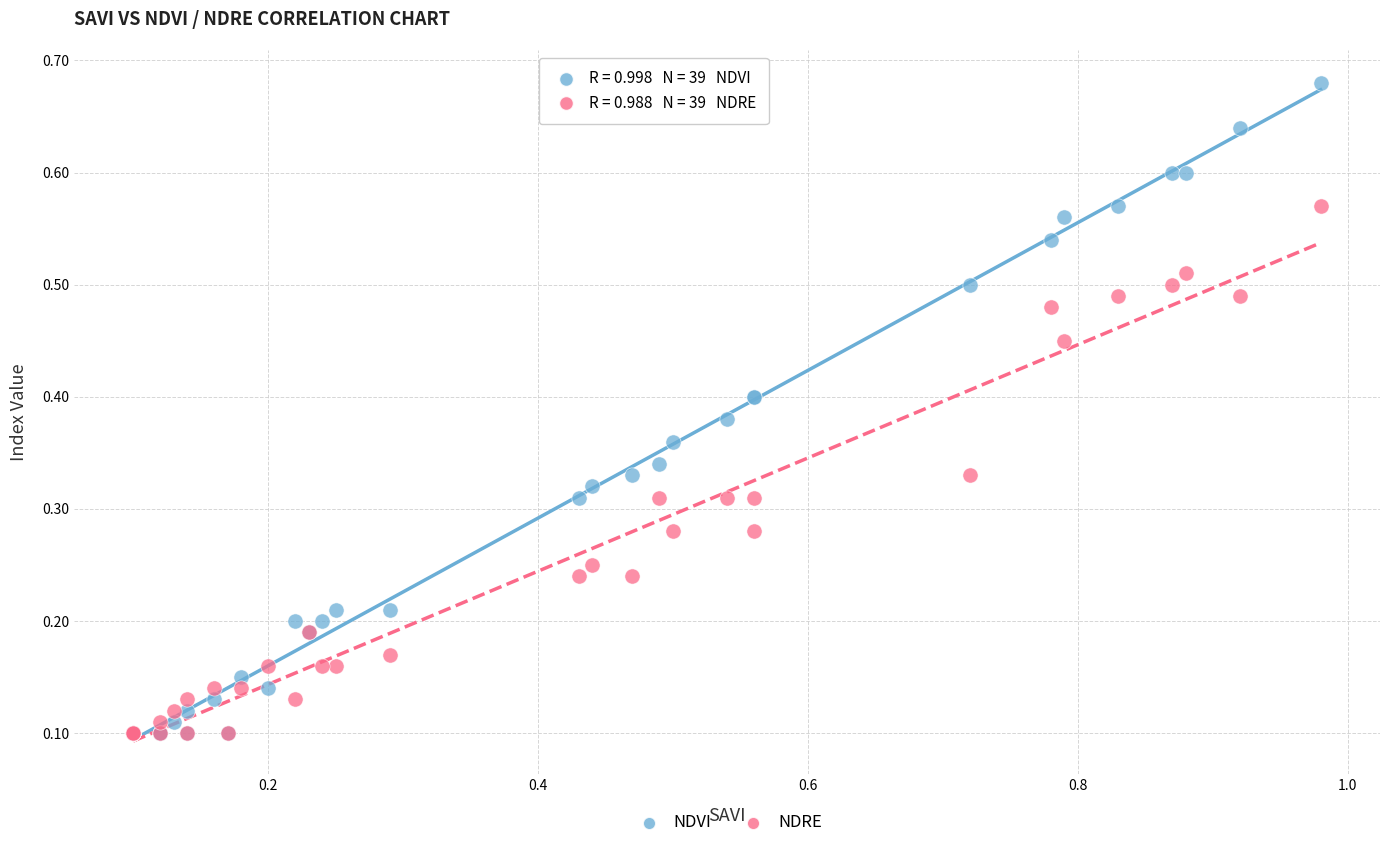

Which series reaches the maximum Y coordinate?

NDVI